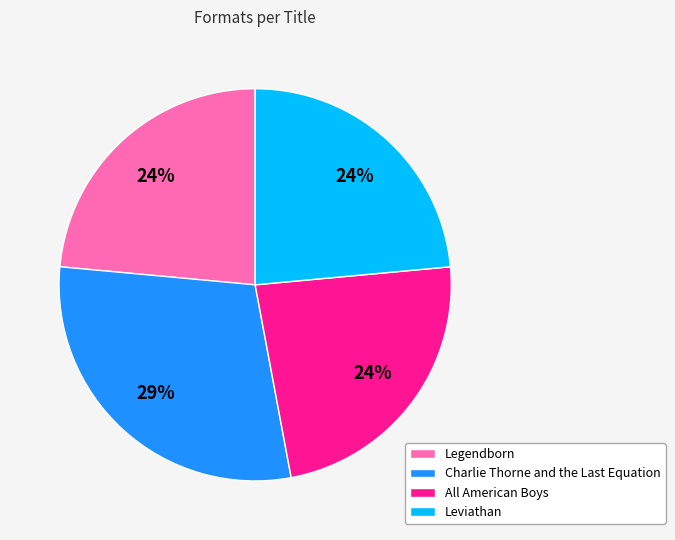

How many slices are in this pie chart?

4